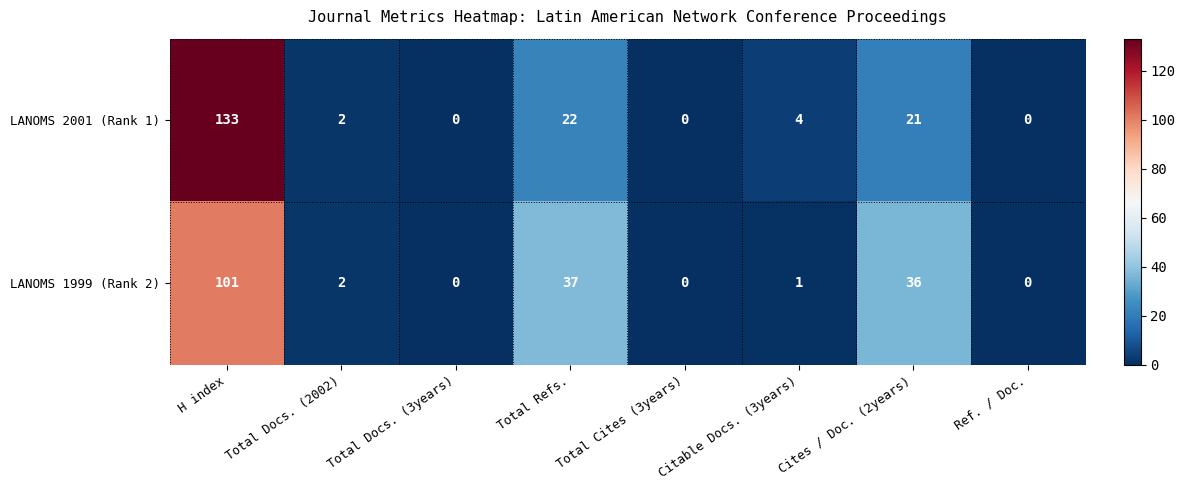

At which category is the sum across all series the highest?

H index